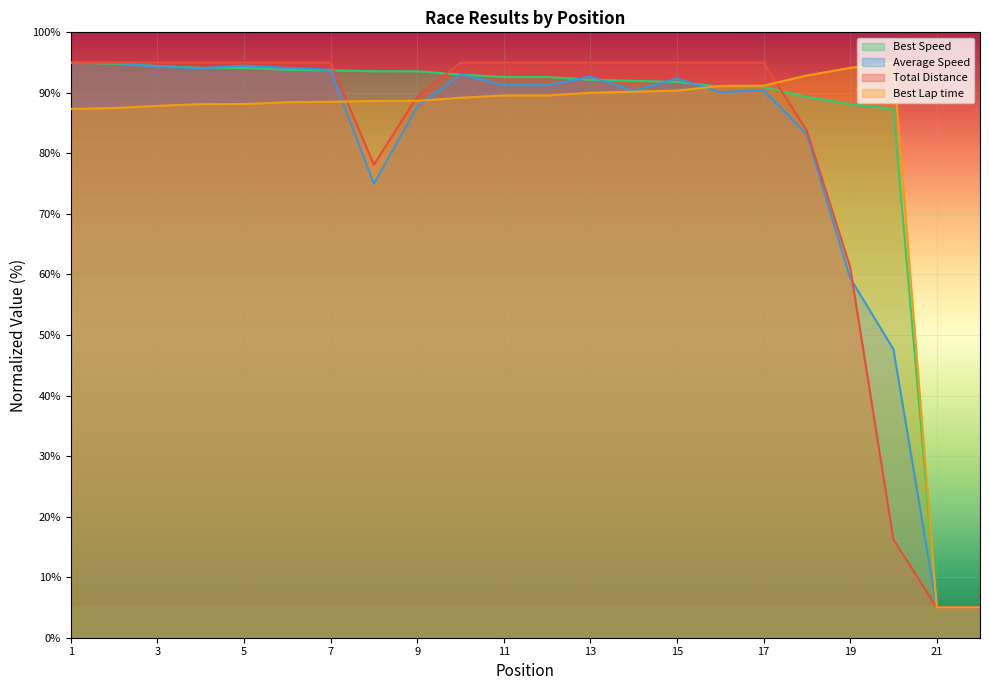

Which series ends up on top after the final intersection of Average Speed and Best Speed?

Best Speed